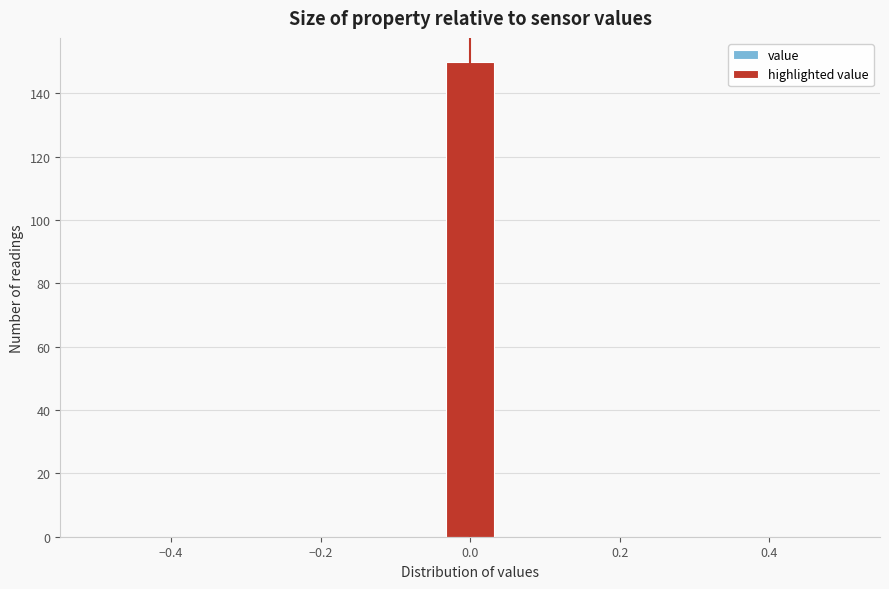

Read against the x-axis, roughly where is the centre of the tallest bar?

0.00